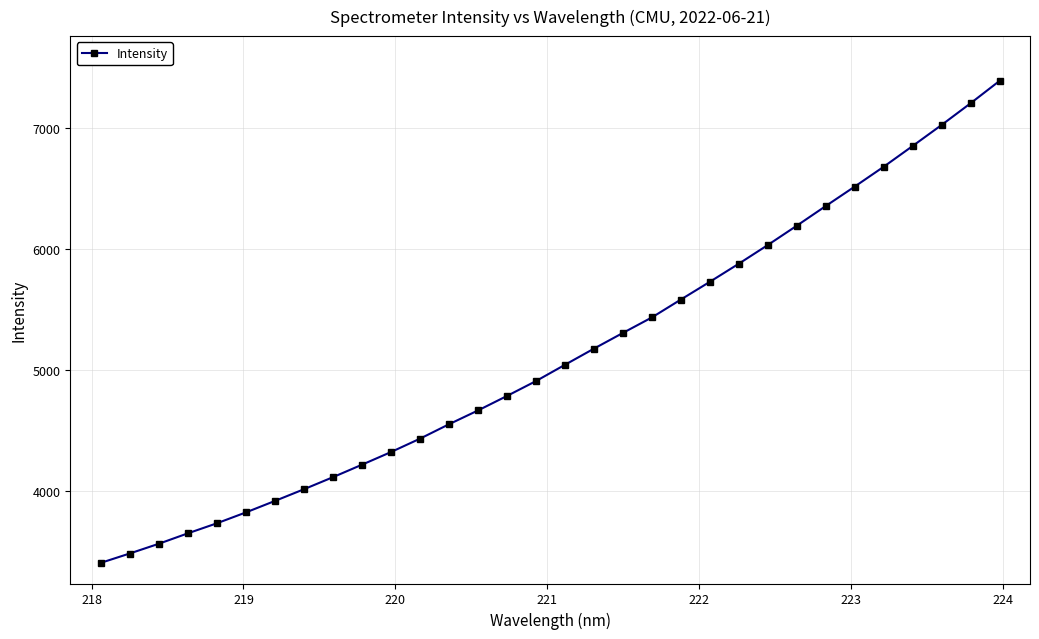

What is the greatest value displayed?

7388.0